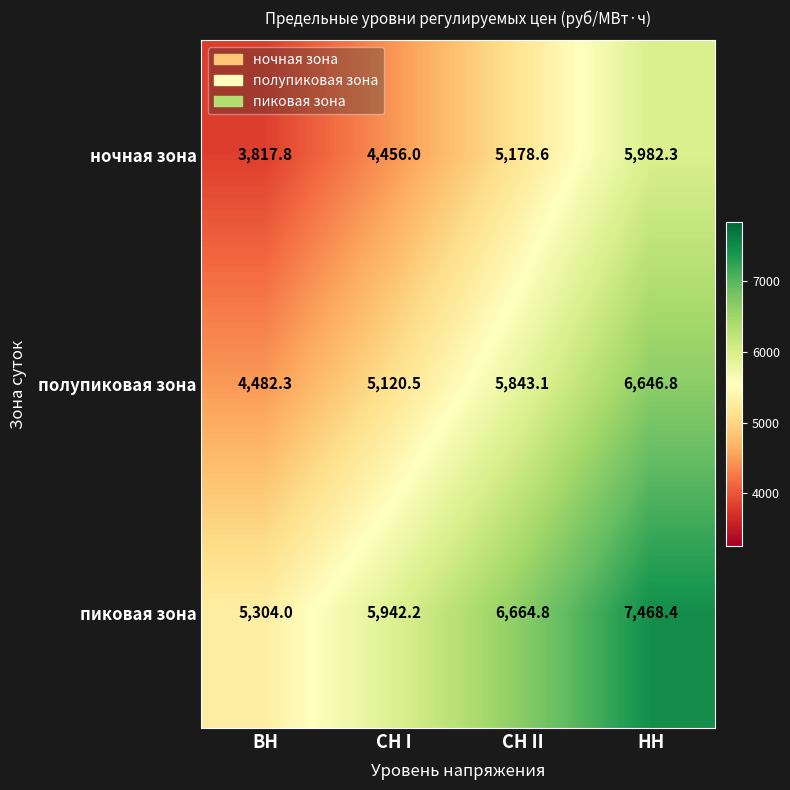

What is the difference between the highest and lowest values at ВН?

1486.2